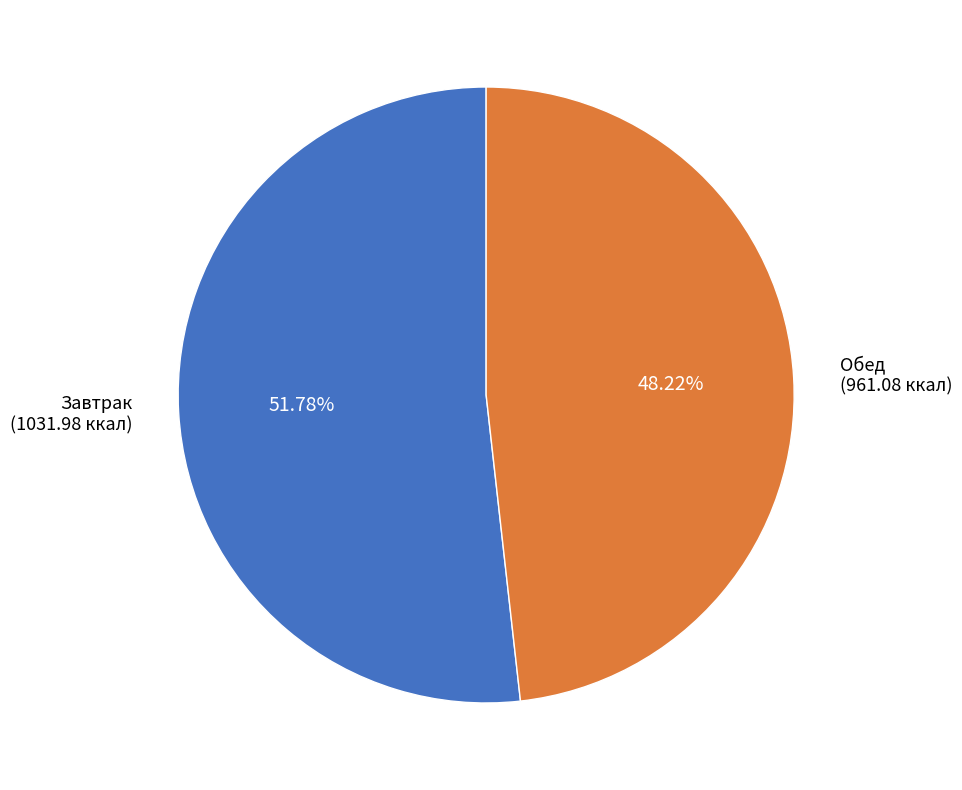

Which slice represents more than half of the pie?

Завтрак